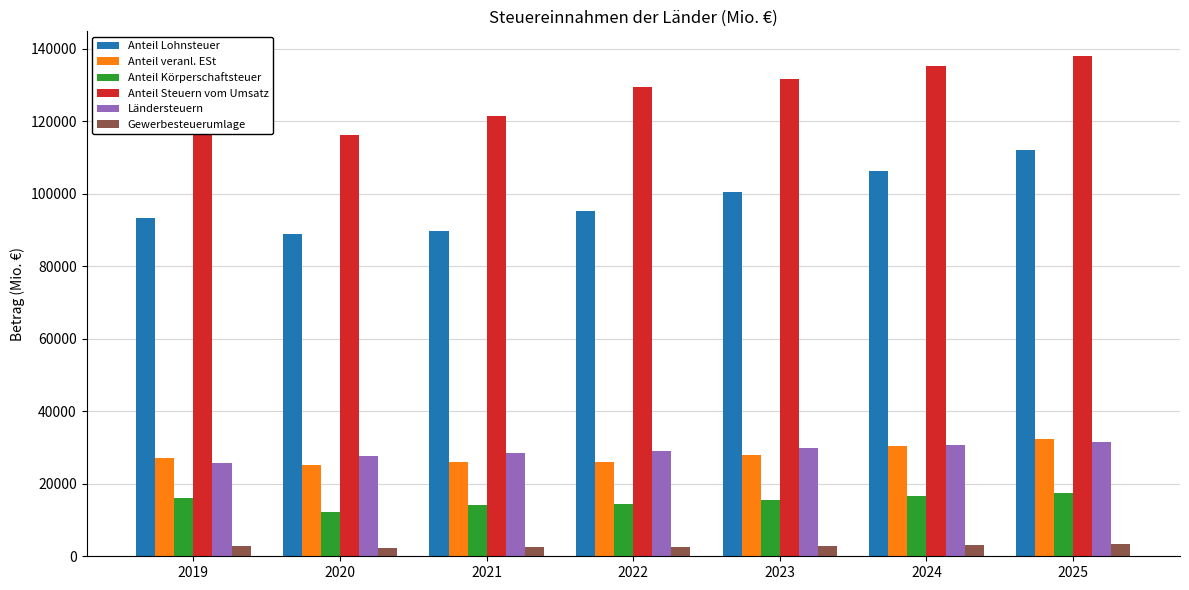

What is the greatest value displayed?

137854.3